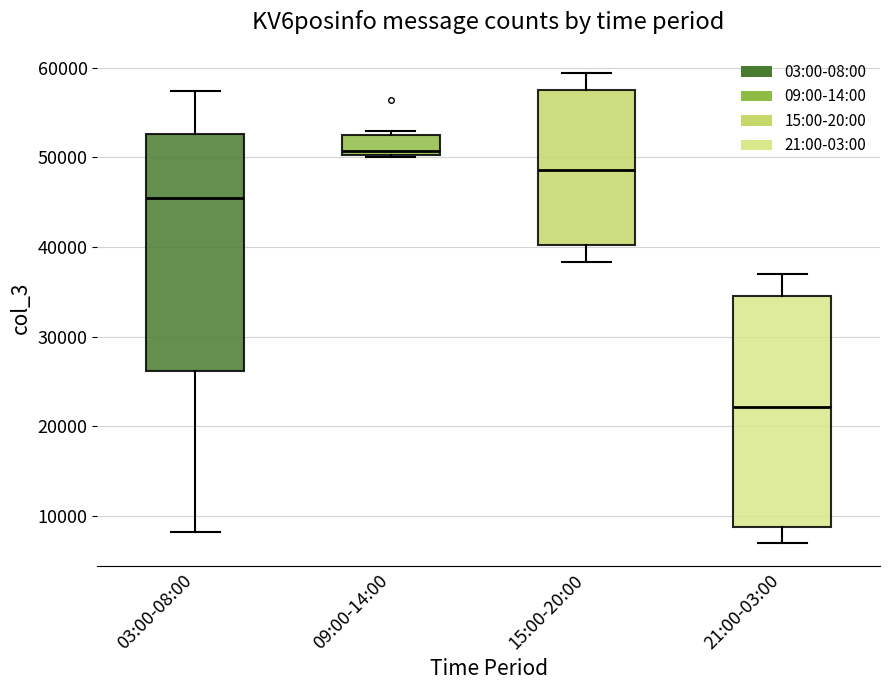

Reading left to right, read every box against the y-axis: the position of its median line, the range the box covers, and the ends of its whiskers. The values are not printed on the chart, so give them approximately, as read against the axis.

03:00-08:00: median 45000, box 26000 to 53000, whiskers 8000 to 57000
09:00-14:00: median 51000, box 50000 to 52000, whiskers 50000 to 53000
15:00-20:00: median 49000, box 40000 to 58000, whiskers 38000 to 59000
21:00-03:00: median 22000, box 9000 to 35000, whiskers 7000 to 37000